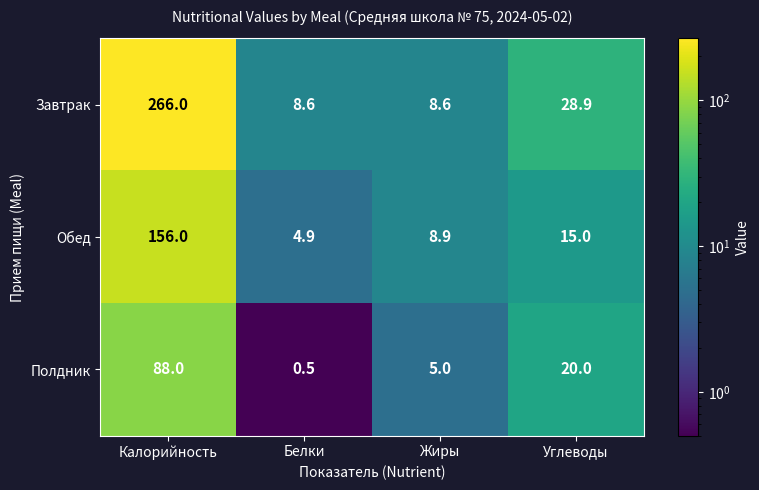

How many values in the Полдник series are below 20?

2